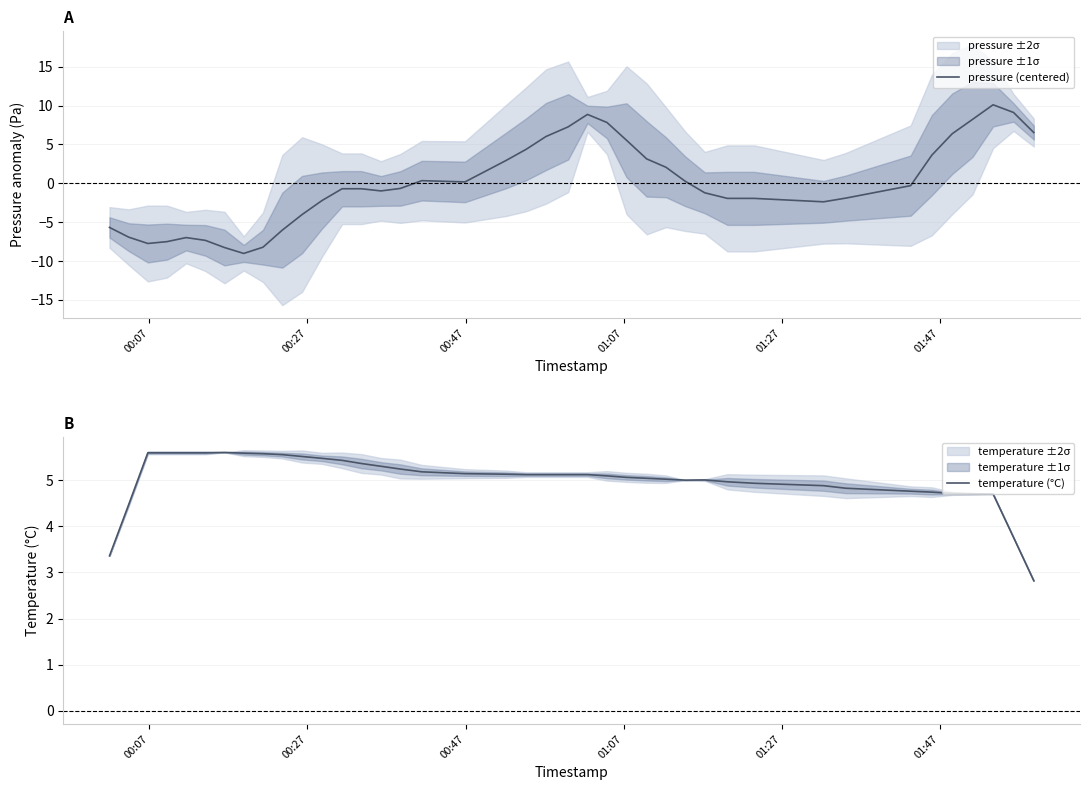

Does the chart have visible grid lines?

Yes